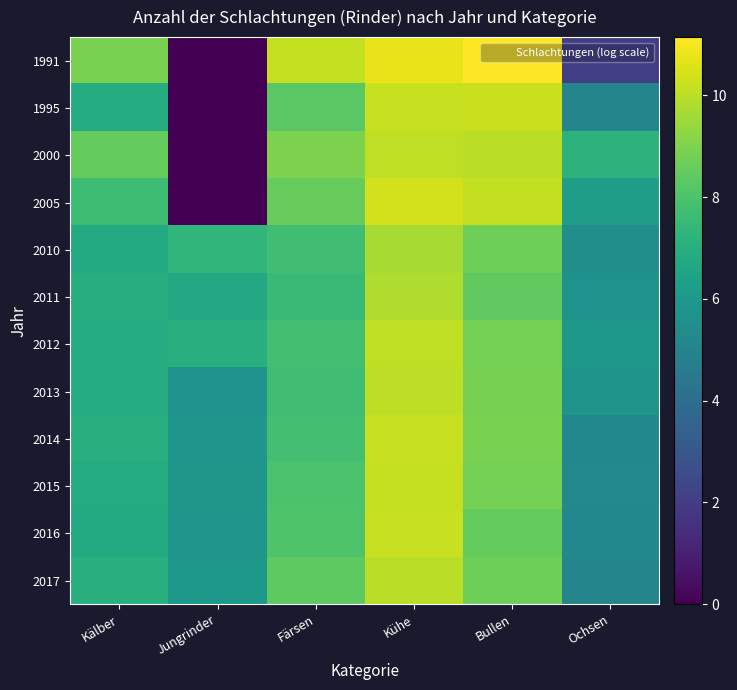

Rank the series at Ochsen from lowest to highest value.

1991, 1995, 2017, 2016, 2014, 2015, 2010, 2011, 2013, 2012, 2005, 2000